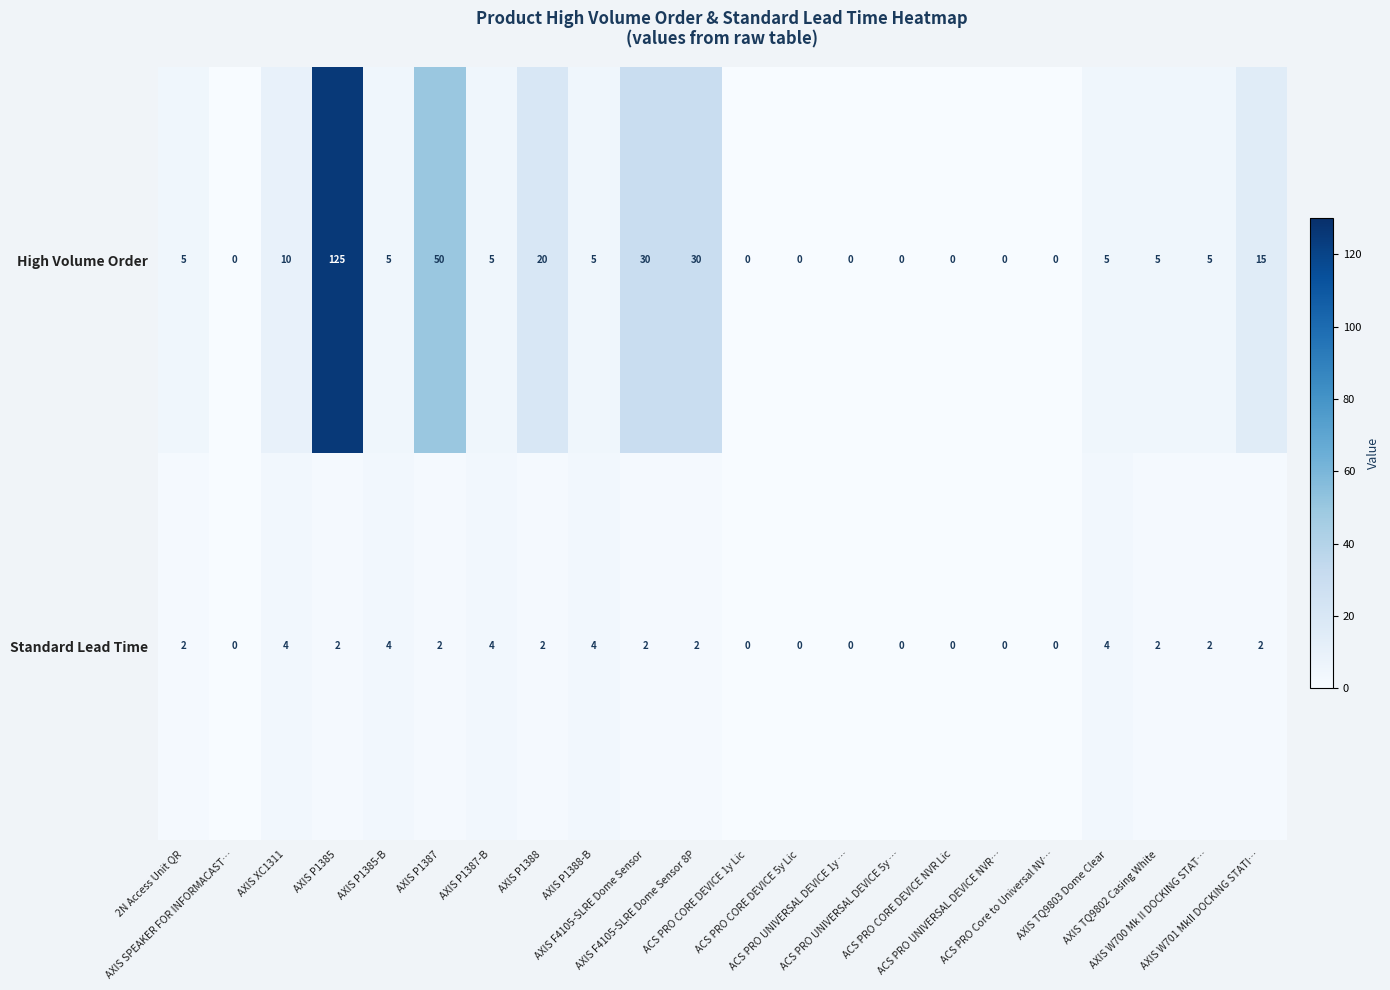

What is the sum of all High Volume Order values?

315